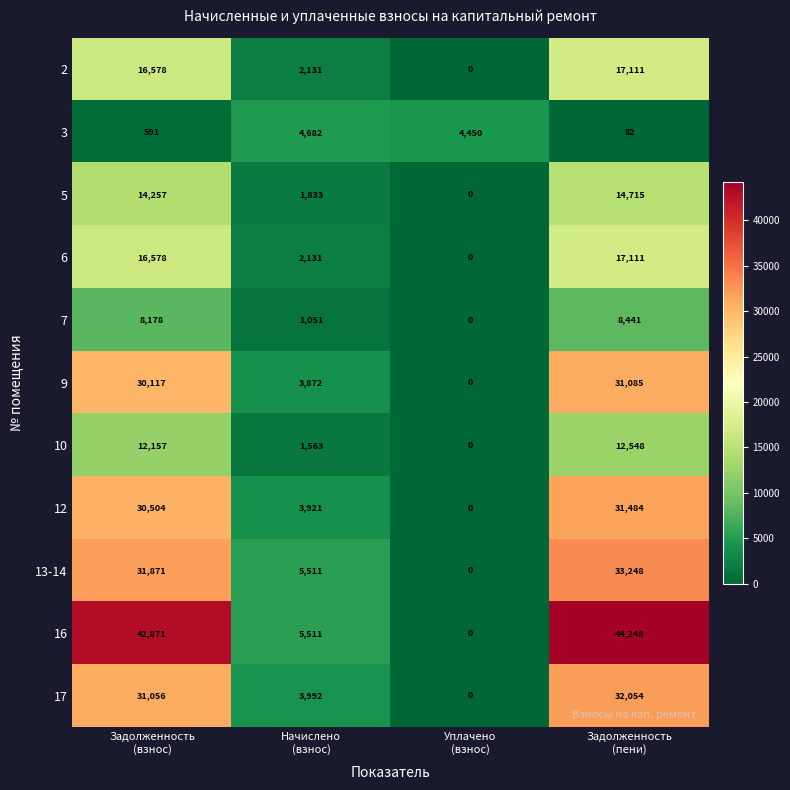

Which series changed the most between Задолженность
(взнос) and Уплачено
(взнос)?

16